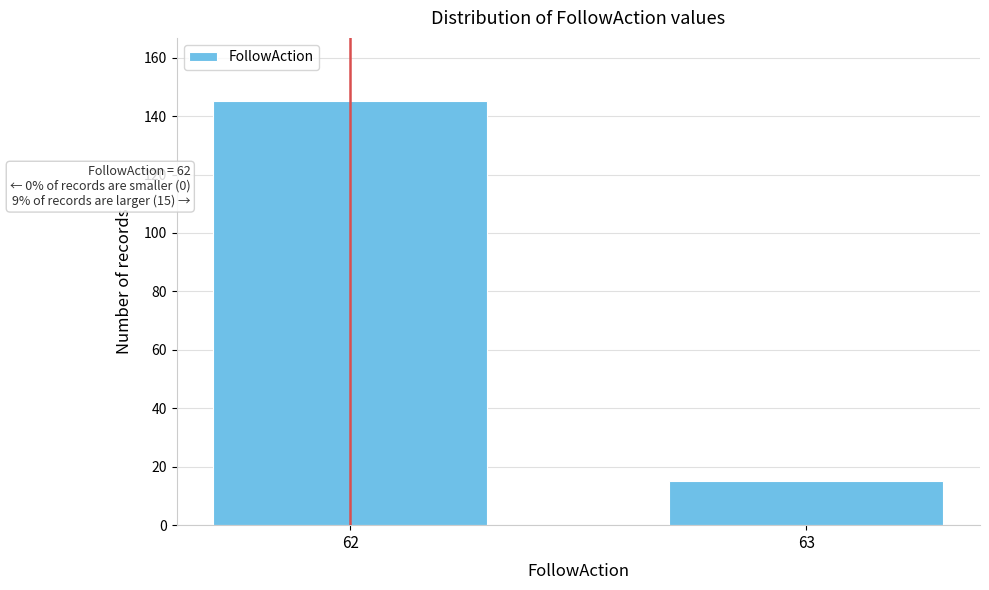

Reading left to right, what are all the values shown in this chart?

145	15